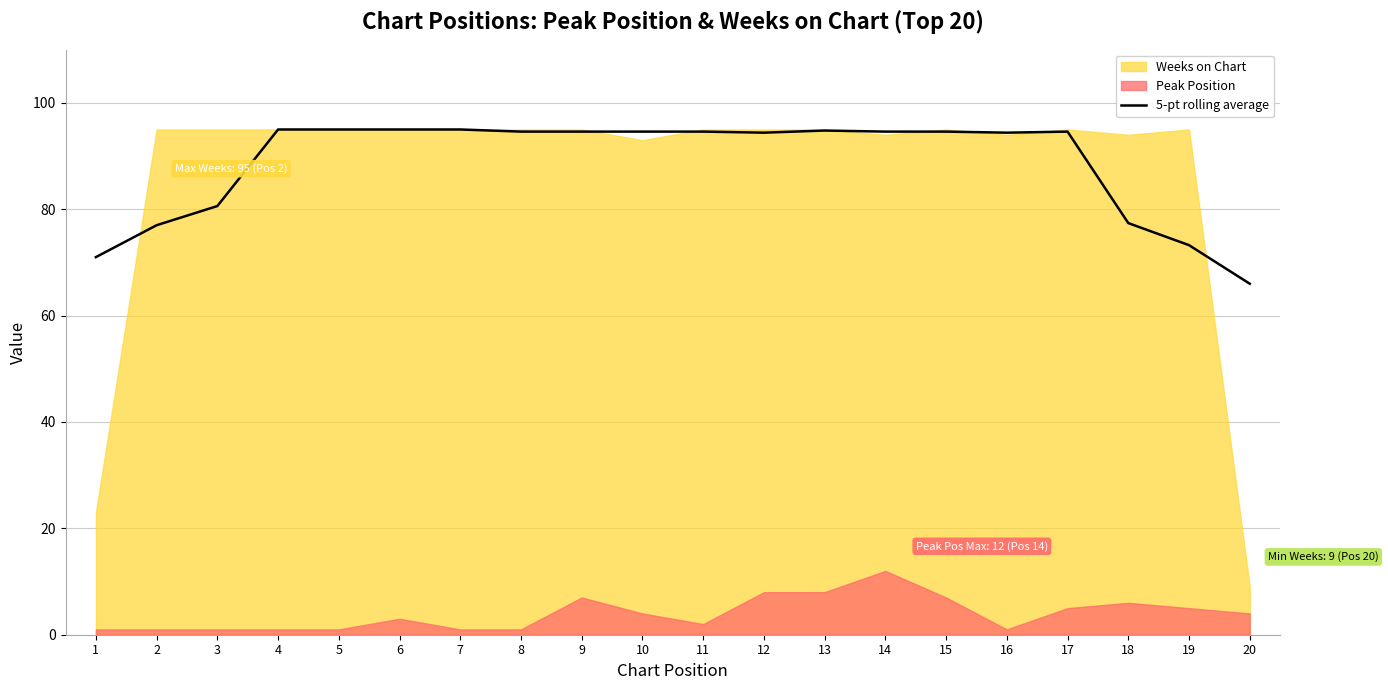

How many lines are shown in the chart?

3